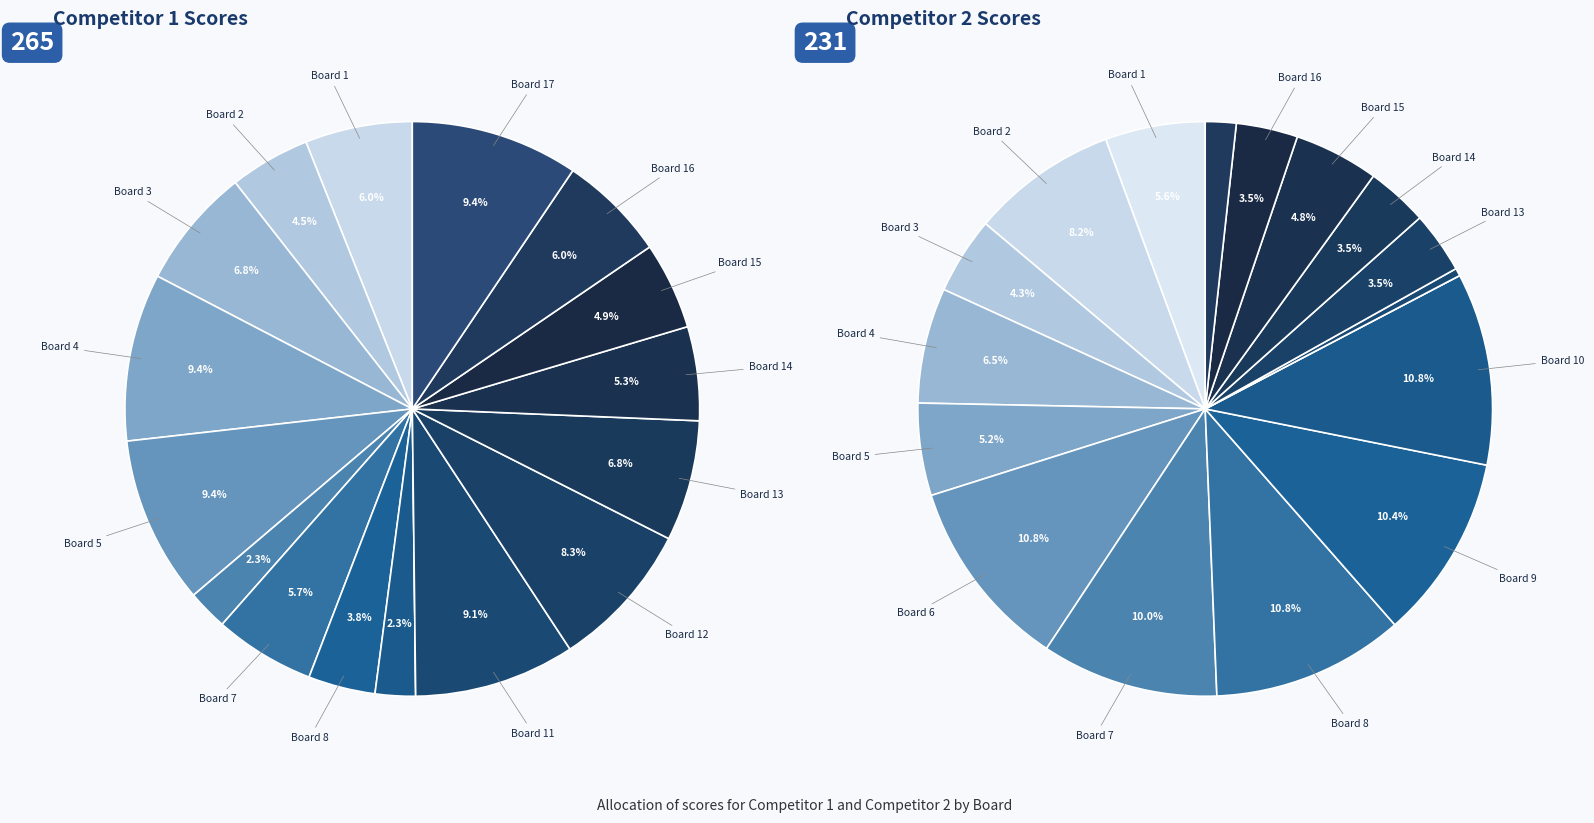

To the nearest percent, what portion does Board 7 represent?

10%